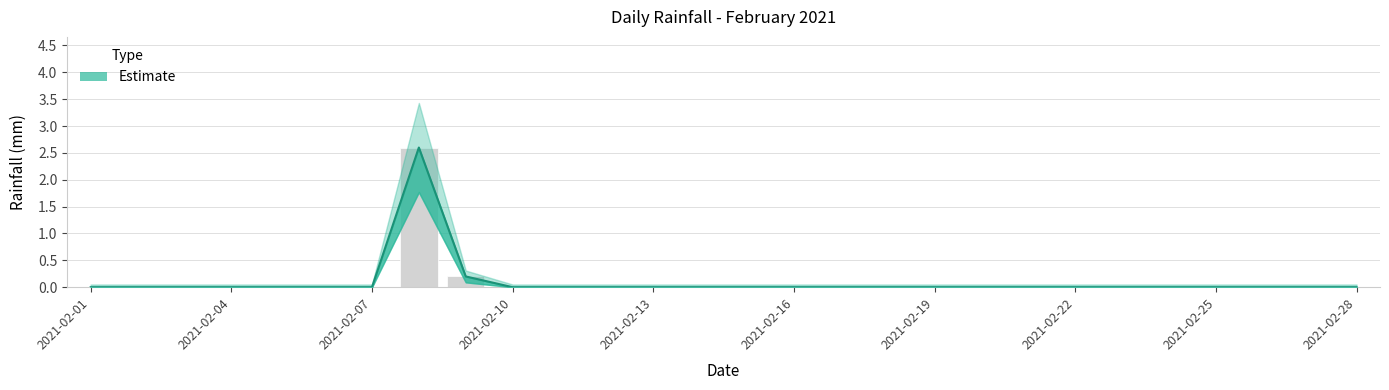

Rank the categories by value from highest to lowest.

2021-02-08, 2021-02-09, 2021-02-01, 2021-02-02, 2021-02-03, 2021-02-04, 2021-02-05, 2021-02-06, 2021-02-07, 2021-02-10, 2021-02-11, 2021-02-12, 2021-02-13, 2021-02-14, 2021-02-15, 2021-02-16, 2021-02-17, 2021-02-18, 2021-02-19, 2021-02-20, 2021-02-21, 2021-02-22, 2021-02-23, 2021-02-24, 2021-02-25, 2021-02-26, 2021-02-27, 2021-02-28